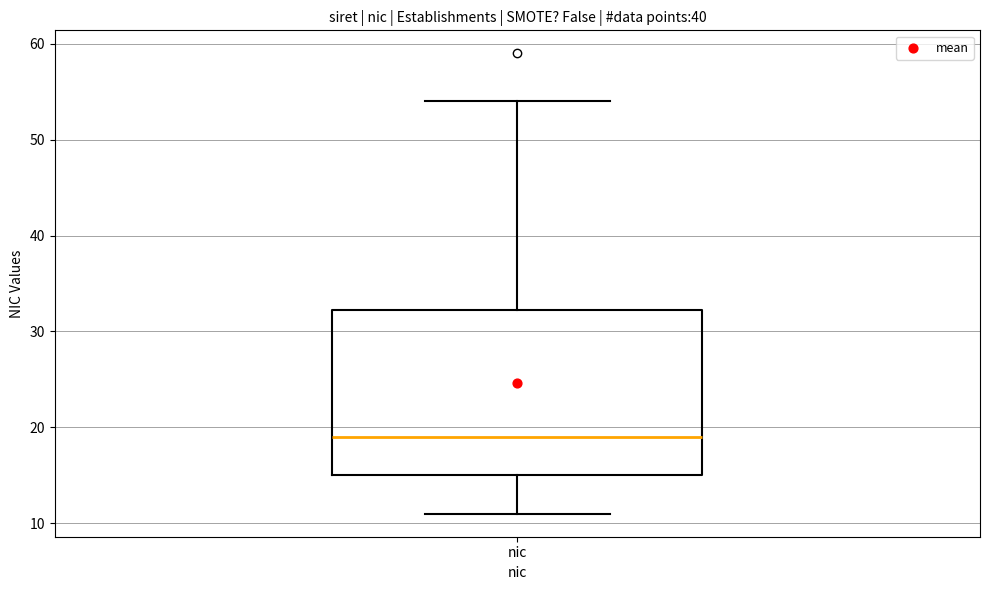

Read this box plot against the y-axis: the position of the median line, the range covered by the box, and the ends of both whiskers. The values are not printed on the chart, so give them approximately, as read against the axis.

median 19, box 15 to 32, whiskers 11 to 54